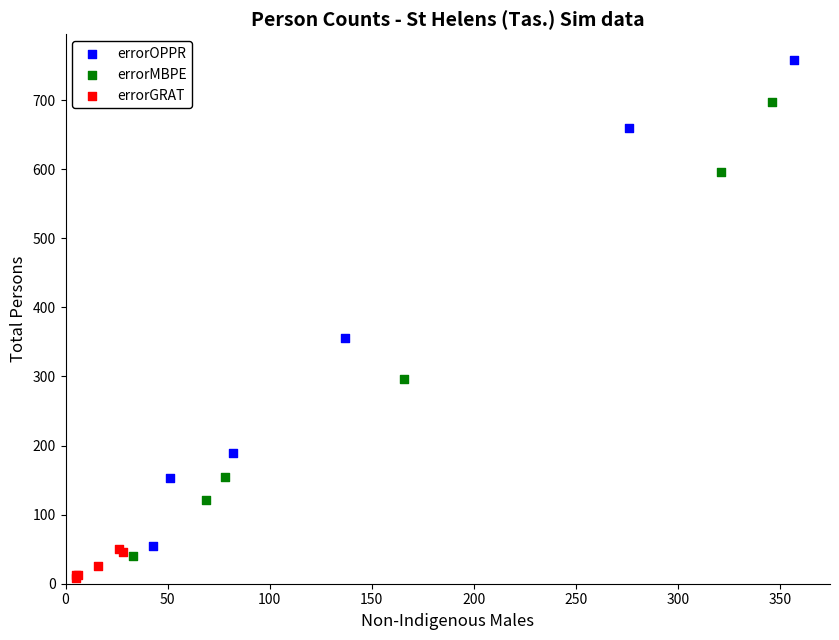

Which series has the largest Y range (max minus min)?

errorOPPR